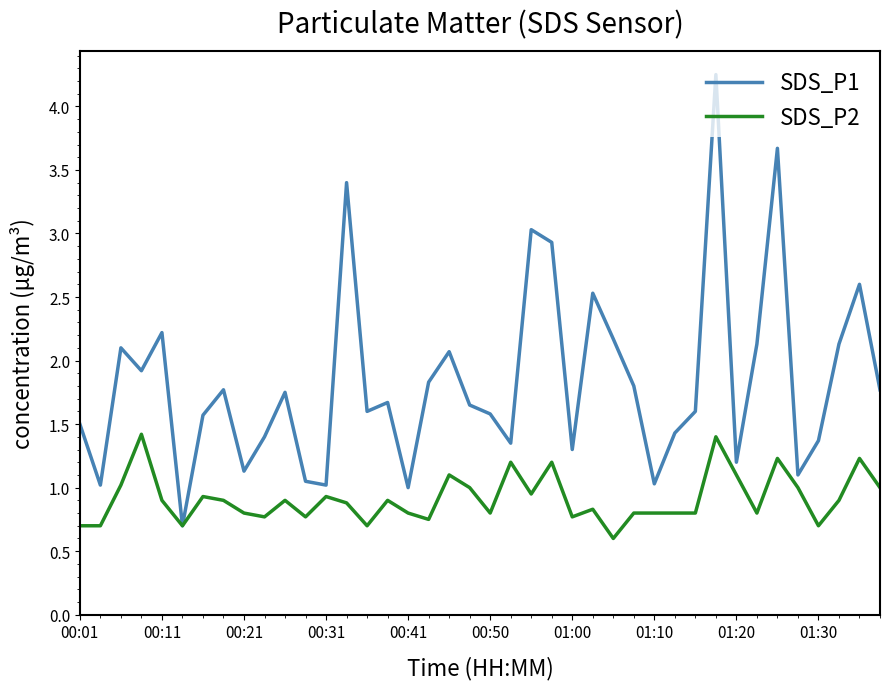

Rank the series by their maximum value, from highest to lowest.

SDS_P1, SDS_P2